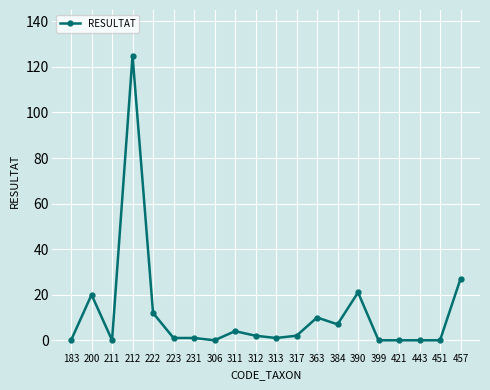

What is the difference between the values at 222 and 384?

5